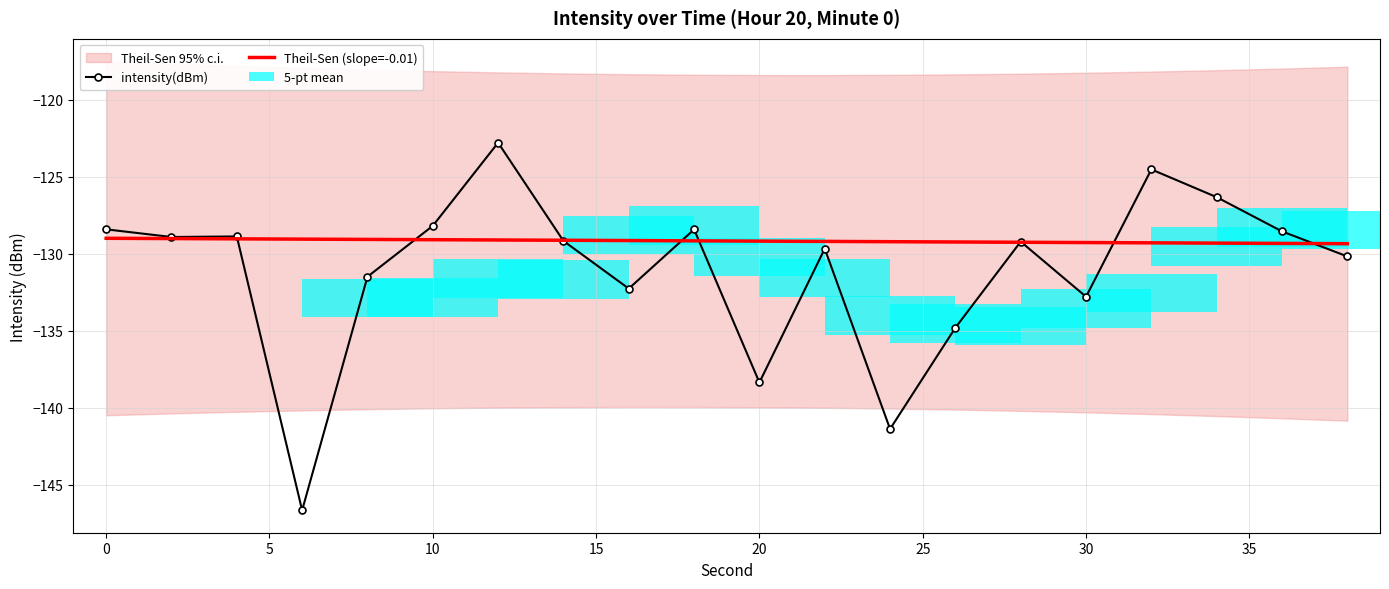

What is the value of the intensity(dBm) bar at the 5th from the left?

-131.5